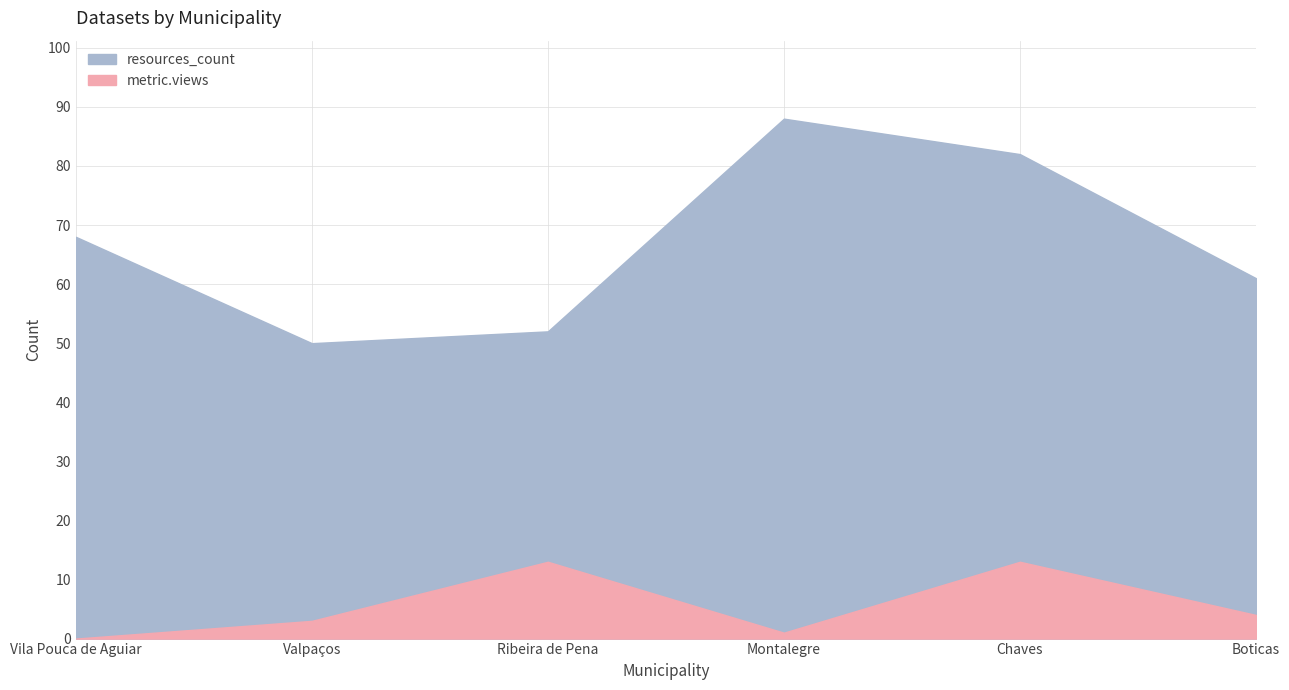

What is the difference between the highest and lowest values at Valpaços?

47